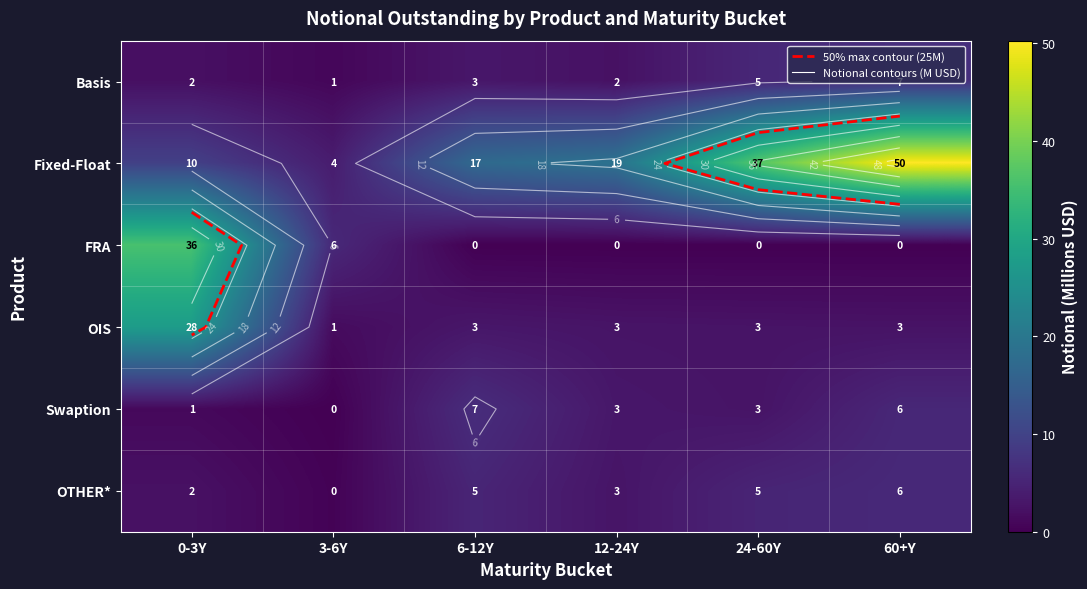

Which series has the largest total across all categories?

Fixed-Float